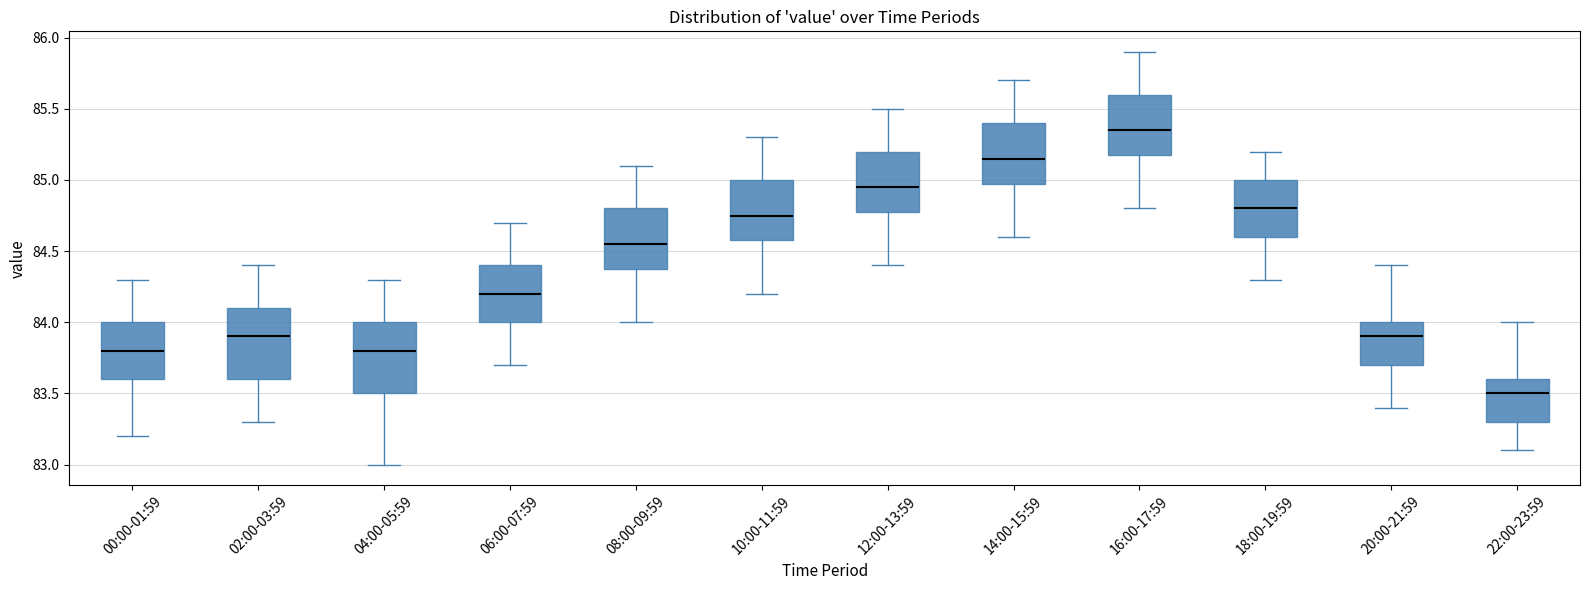

Which box has the highest median line?

16:00-17:59